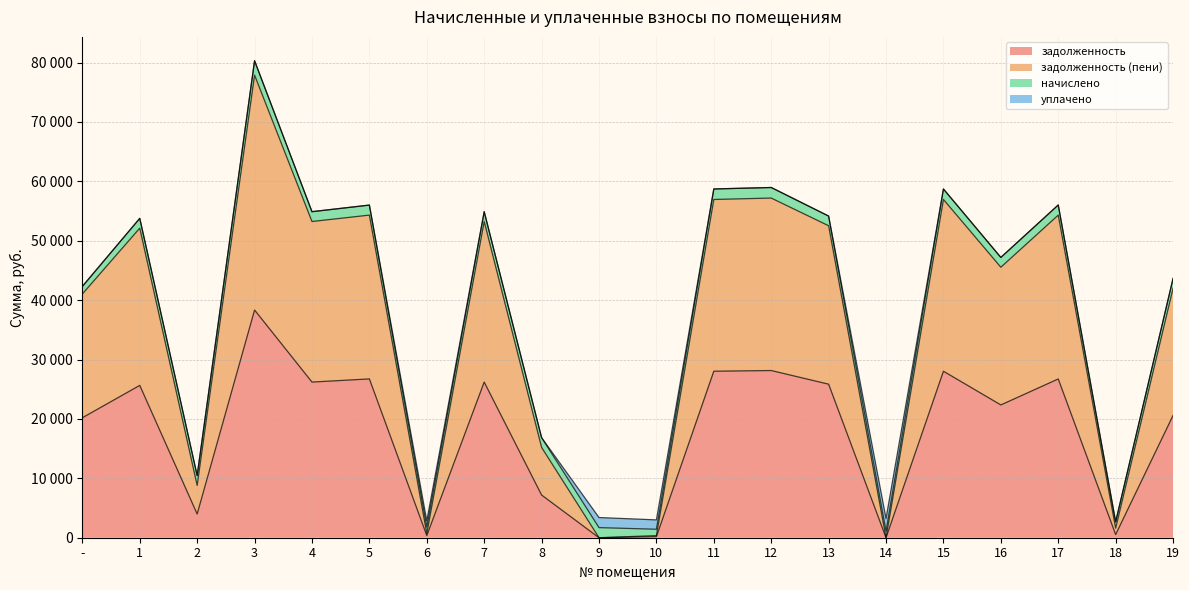

Where does the задолженность (пени) series first go above 52125?

1